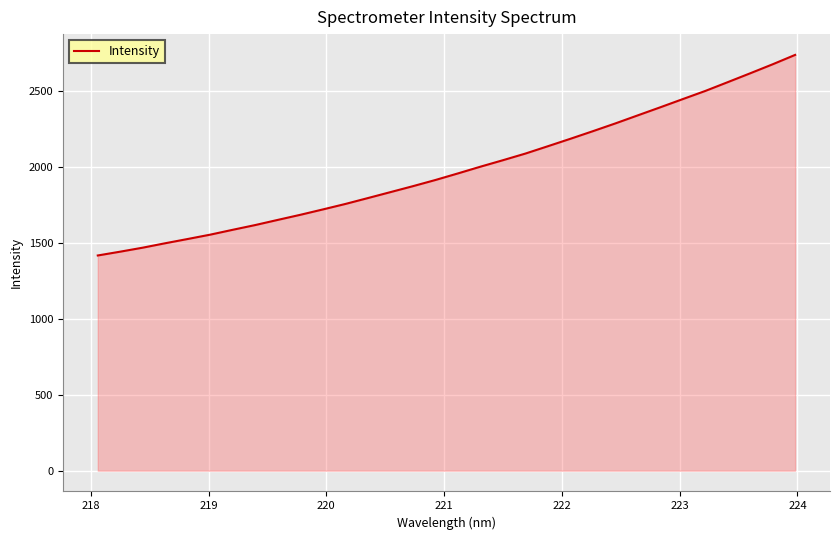

What is the smallest value displayed?

1417.8